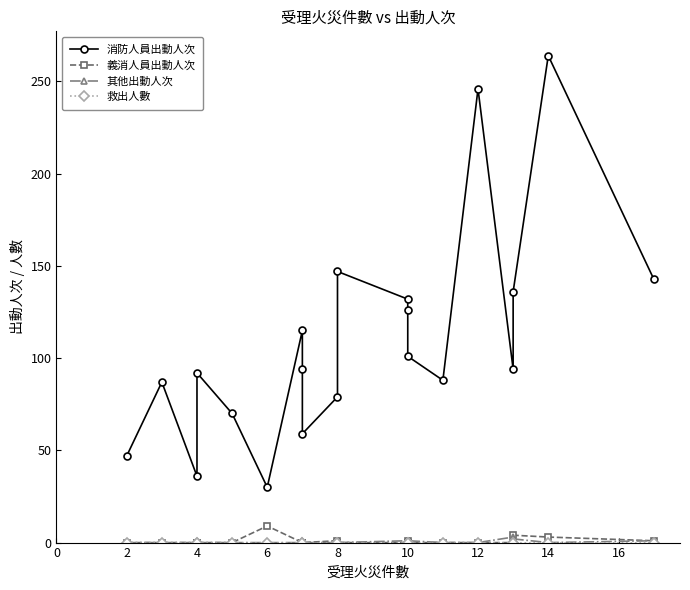

What is the difference between the second highest and second lowest values in the 消防人員出動人次 series?

210